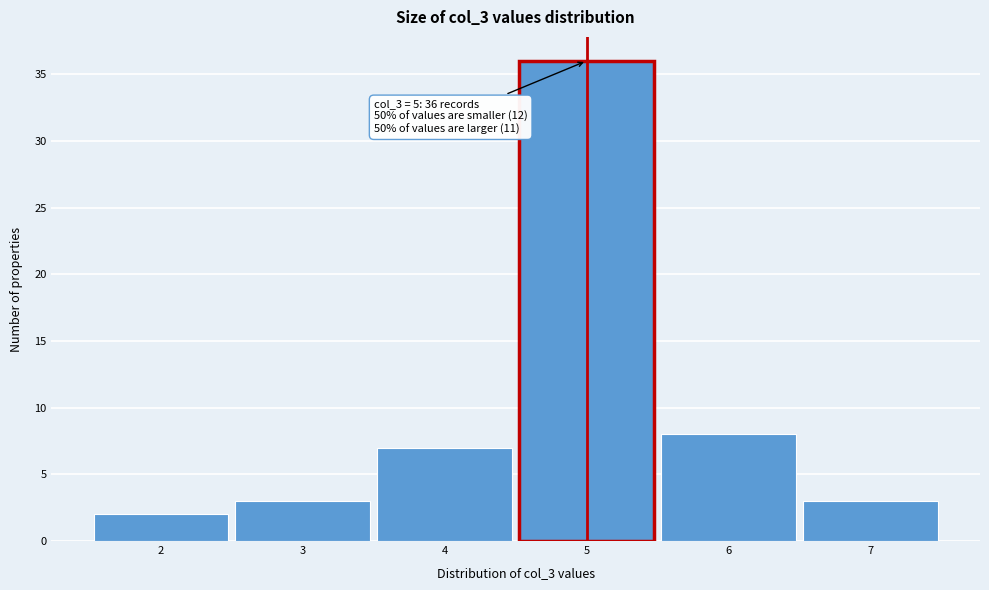

Over which range of the x-axis is the bar tallest?

4.5 to 5.5